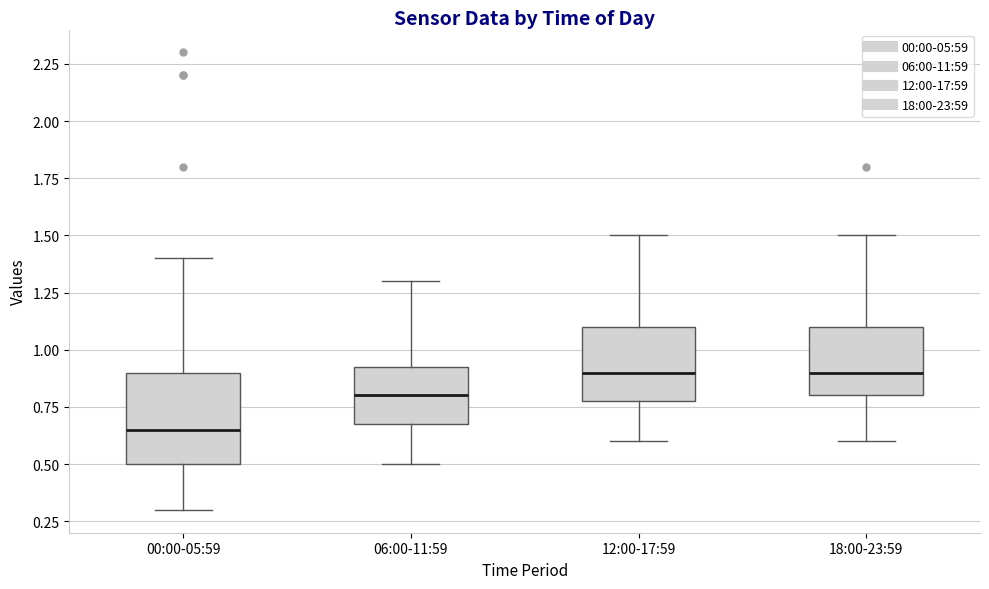

Reading left to right, transcribe this box plot: for each box, give where its median line is, the range the box spans, and where its two whiskers end, as read against the y-axis. The values are not printed on the chart, so give them approximately, as read against the axis.

00:00-05:59: median 0.65, box 0.50 to 0.90, whiskers 0.30 to 1.40
06:00-11:59: median 0.80, box 0.70 to 0.95, whiskers 0.50 to 1.30
12:00-17:59: median 0.90, box 0.80 to 1.10, whiskers 0.60 to 1.50
18:00-23:59: median 0.90, box 0.80 to 1.10, whiskers 0.60 to 1.50